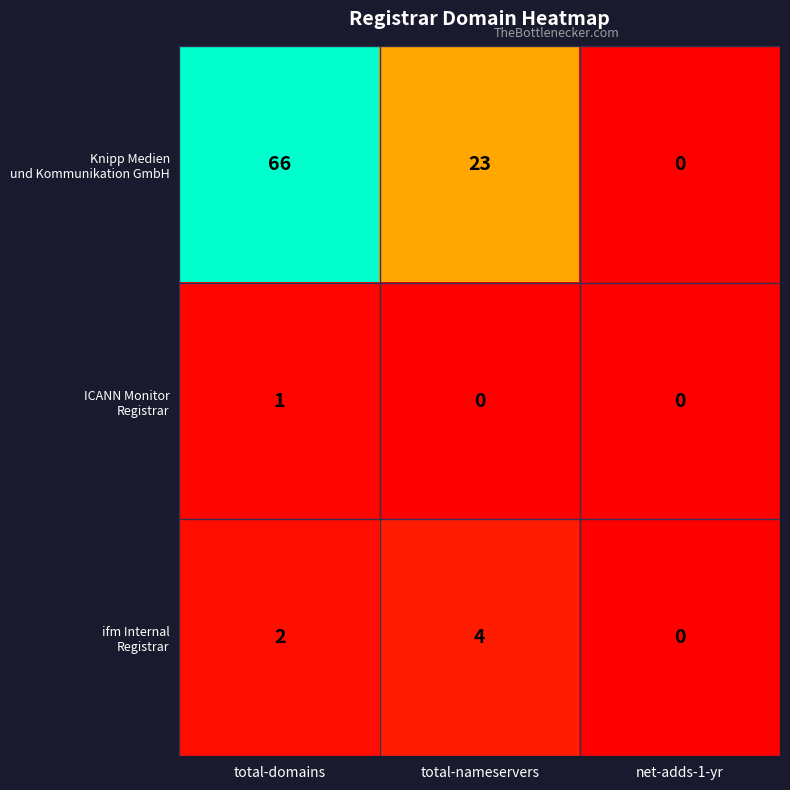

Which category has the highest value across all series?

total-domains